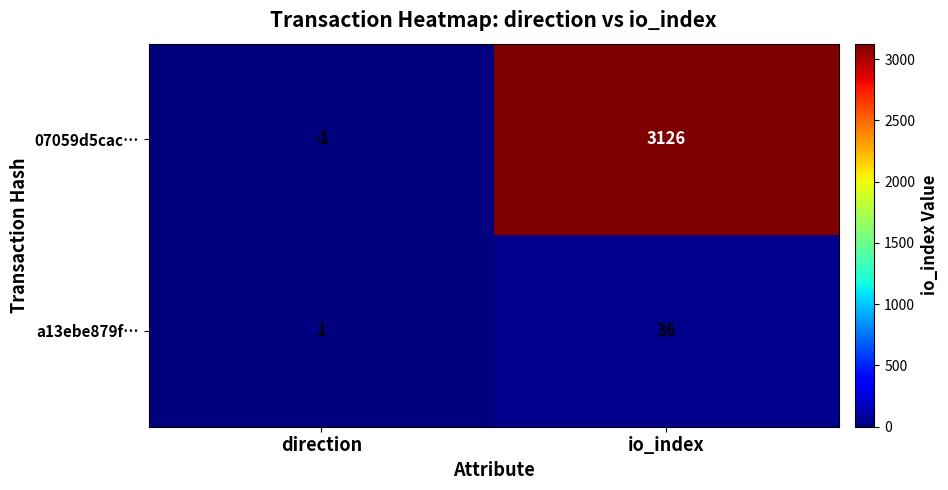

Is it true that 07059d5cac… equals -1 at direction?

True